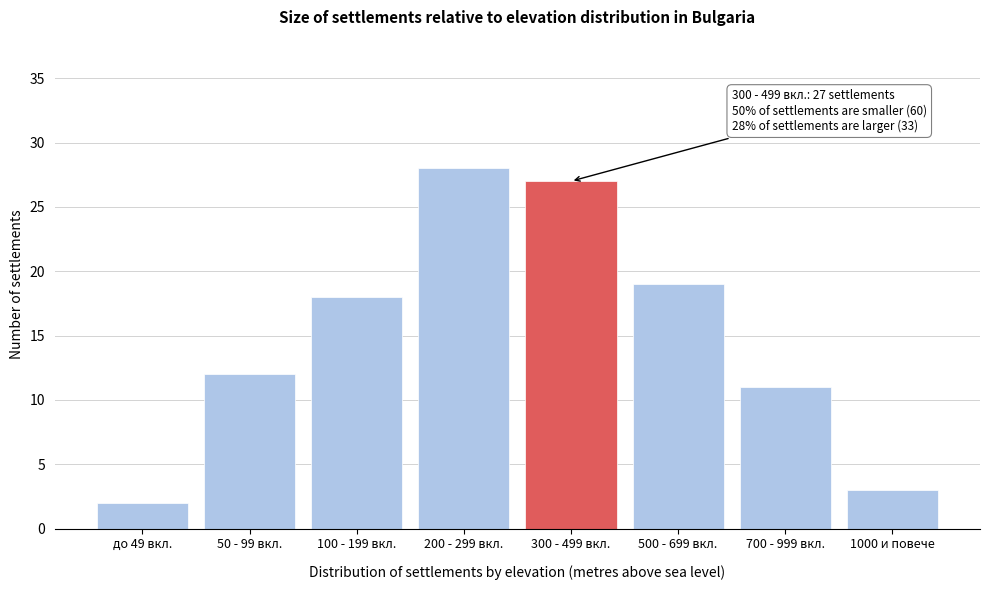

Reading right to left, list all the values displayed in this chart.

1000 и повече=3	700 - 999 вкл.=11	500 - 699 вкл.=19	300 - 499 вкл.=27	200 - 299 вкл.=28	100 - 199 вкл.=18	50 - 99 вкл.=12	до 49 вкл.=2